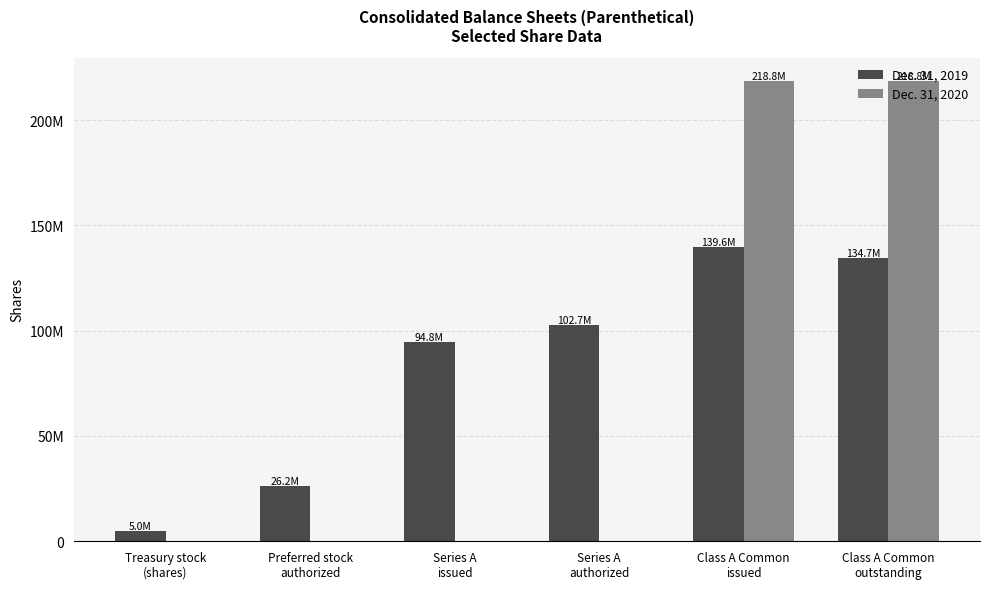

Count the Dec. 31, 2020 values in the range 0 to 218818037.

6